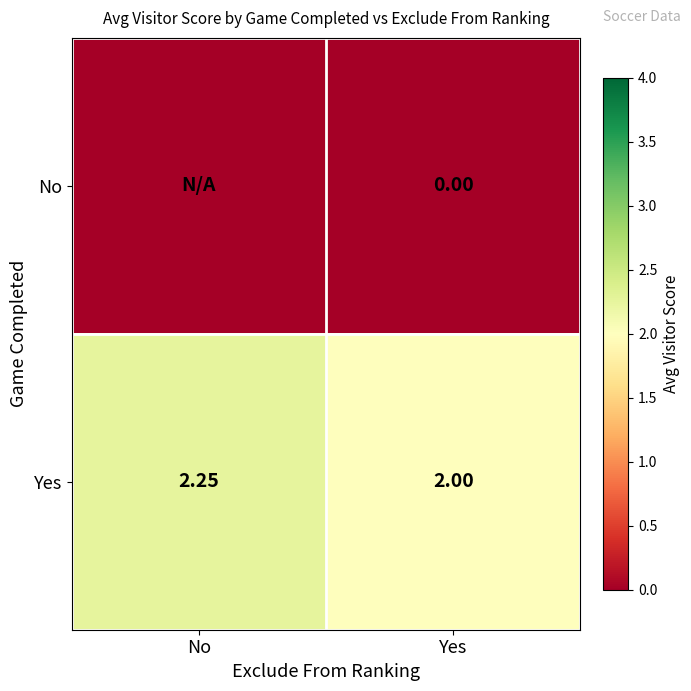

Rank the categories by Yes value from highest to lowest.

No, Yes